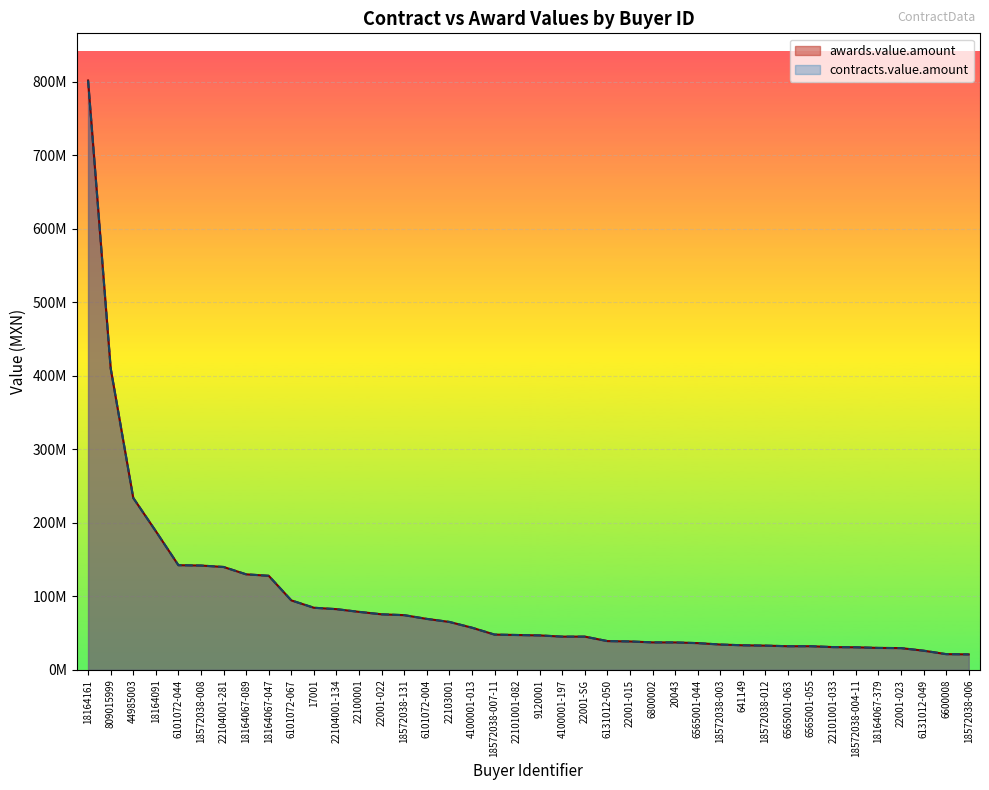

Where does the awards.value.amount series first go above 47413793?

18164161